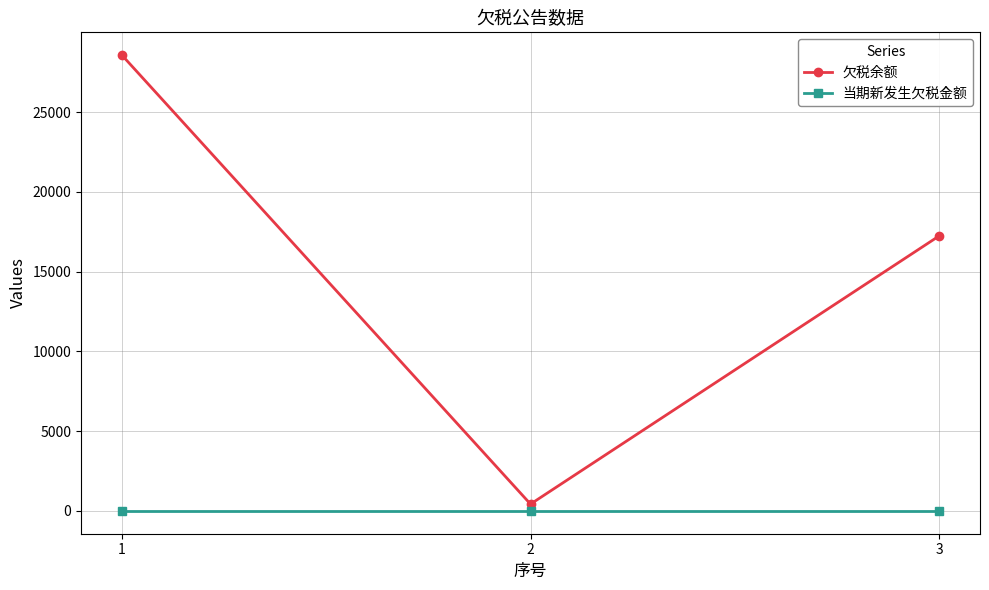

How many lines are shown in the chart?

2